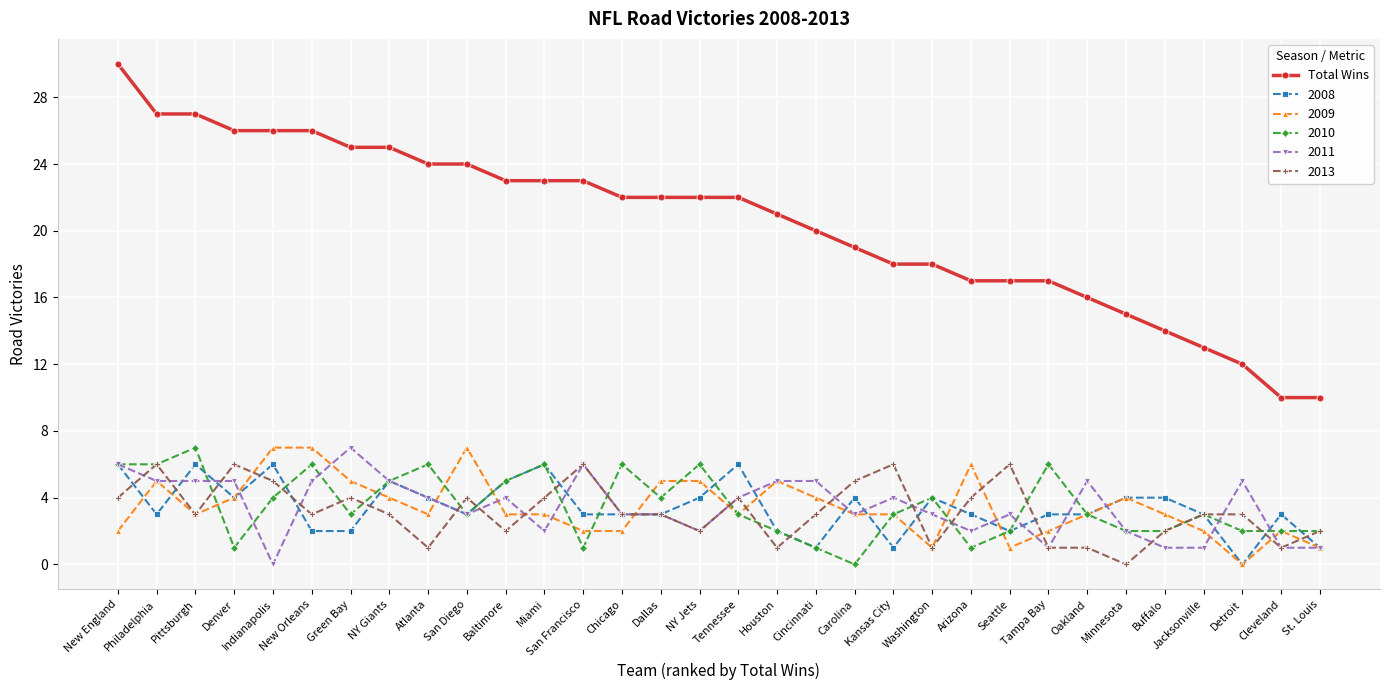

The value of 2013 at Indianapolis is 5. True or false?

True